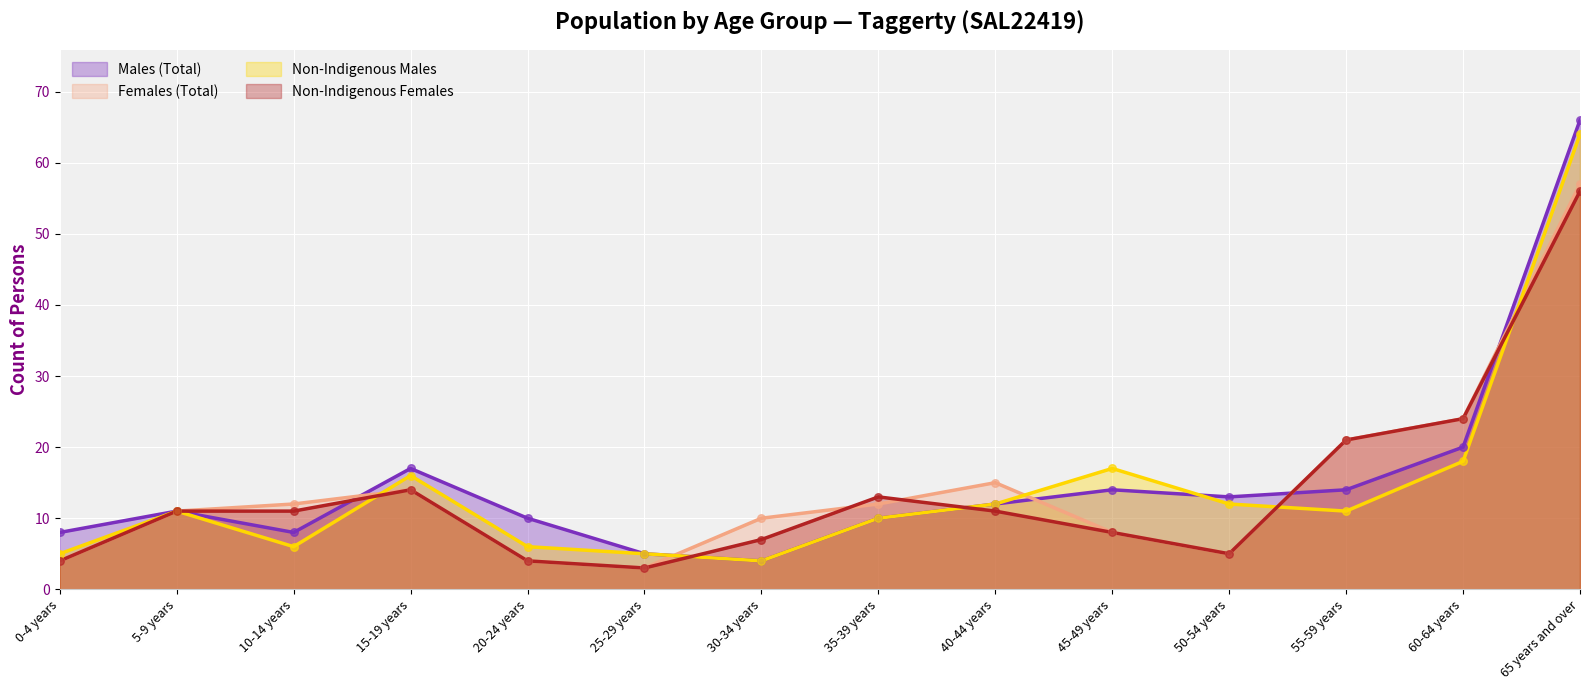

What is the total value across all series at 55-59 years?

67